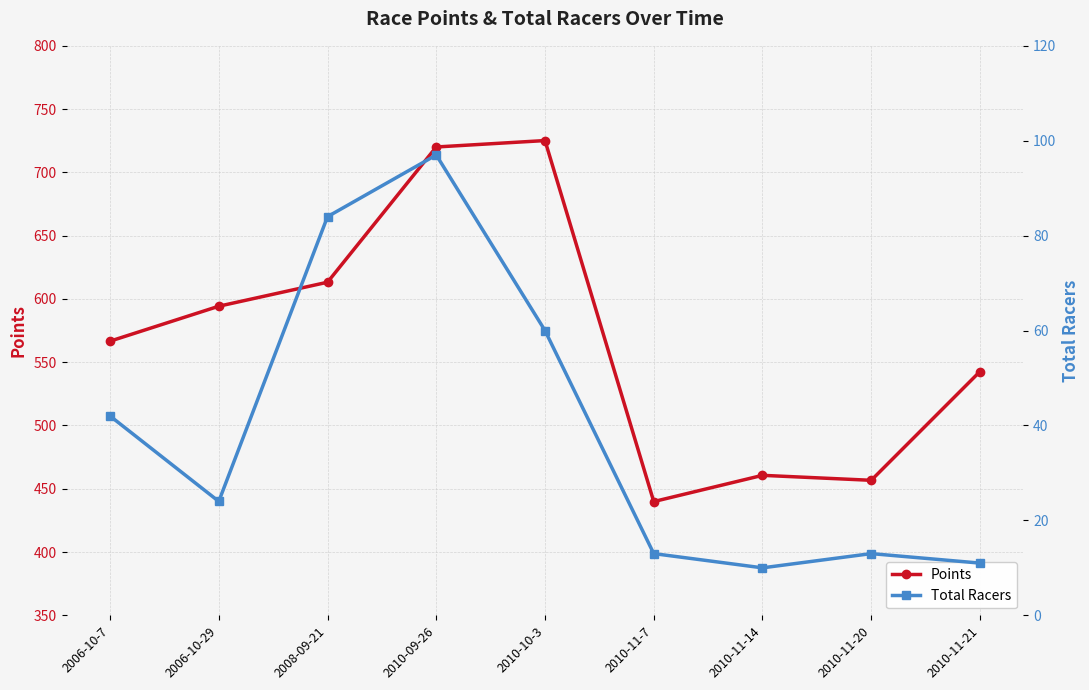

How many lines are shown in the chart?

2